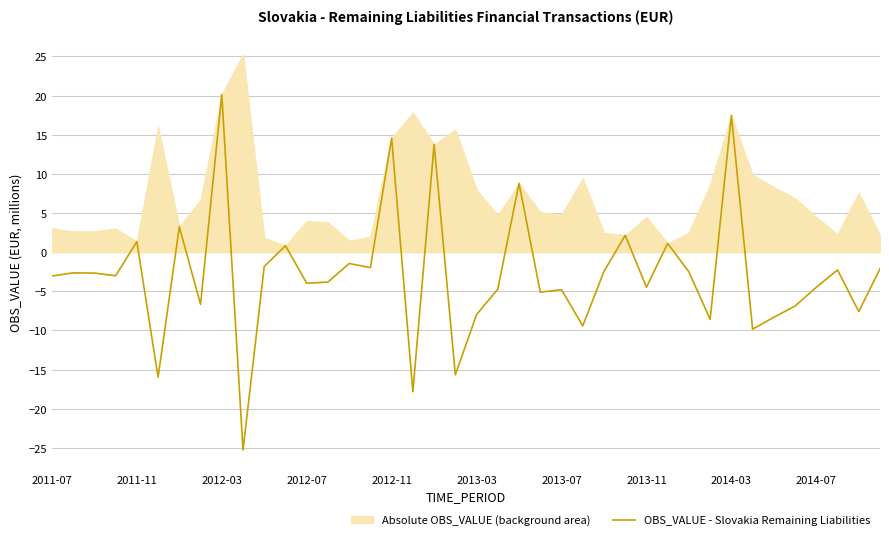

What is the maximum value for OBS_VALUE - Slovakia Remaining Liabilities?

20.1